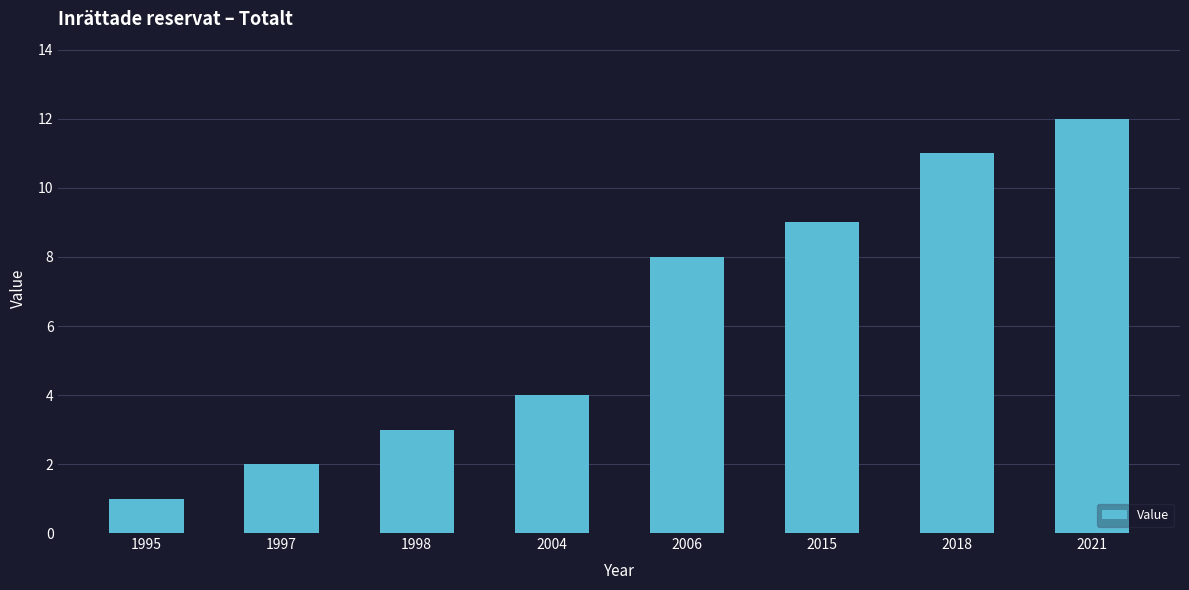

Read the value at 2004.

4